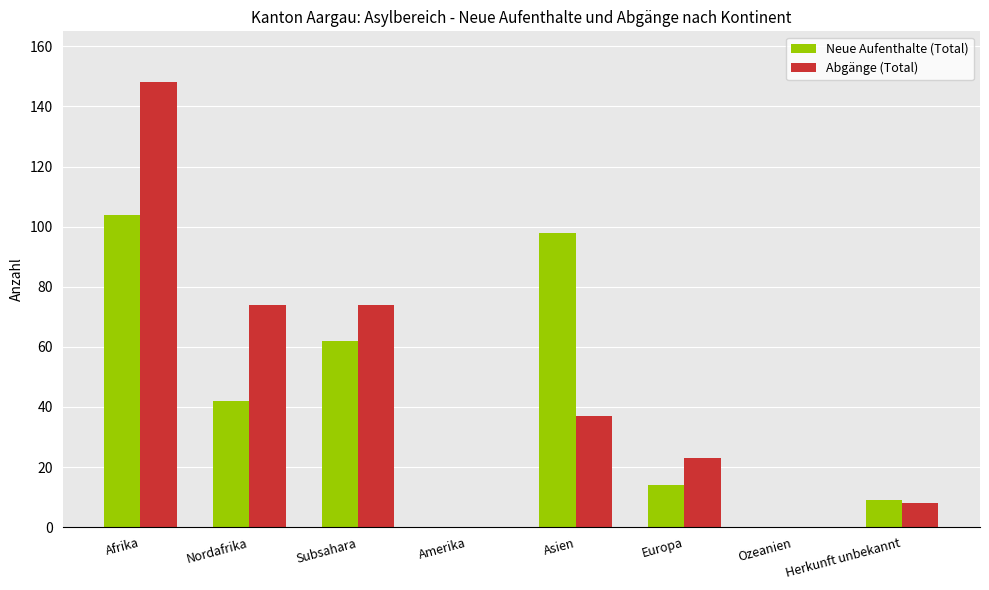

How many distinct data groups are displayed?

2